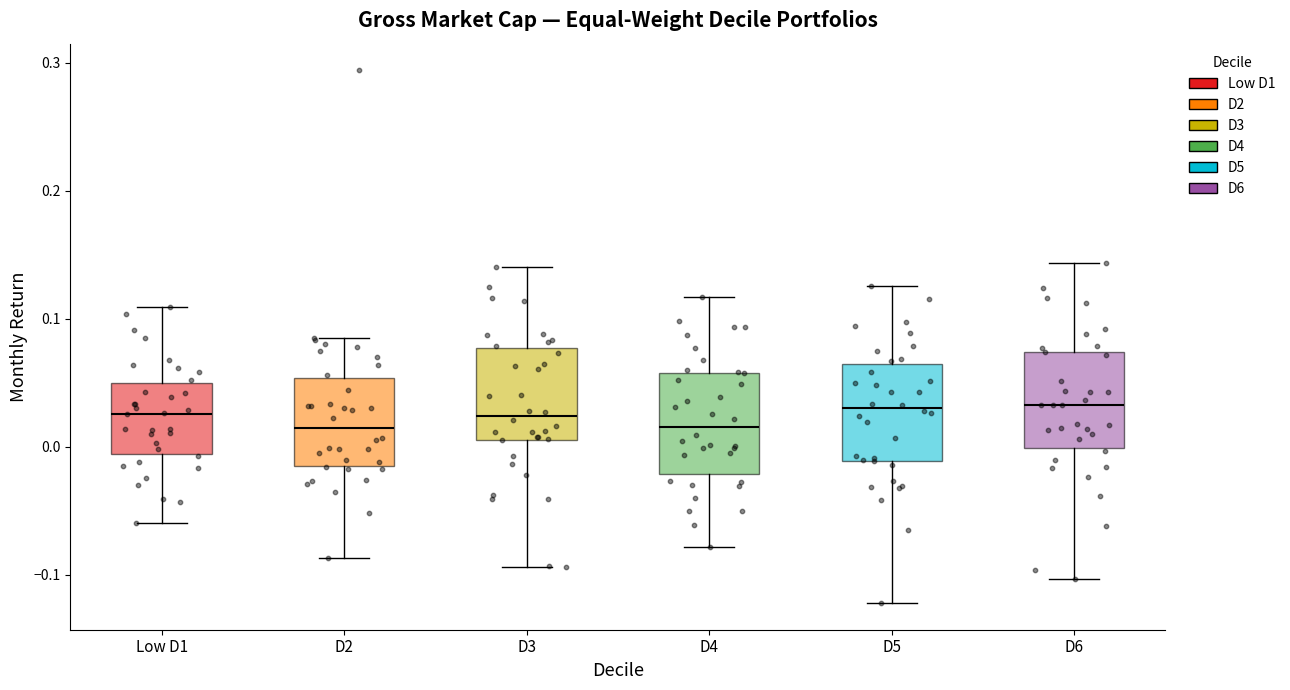

Where is the lower edge of the box for D6 on the y-axis? The values are not printed on the chart, so give them approximately, as read against the axis.

0.00